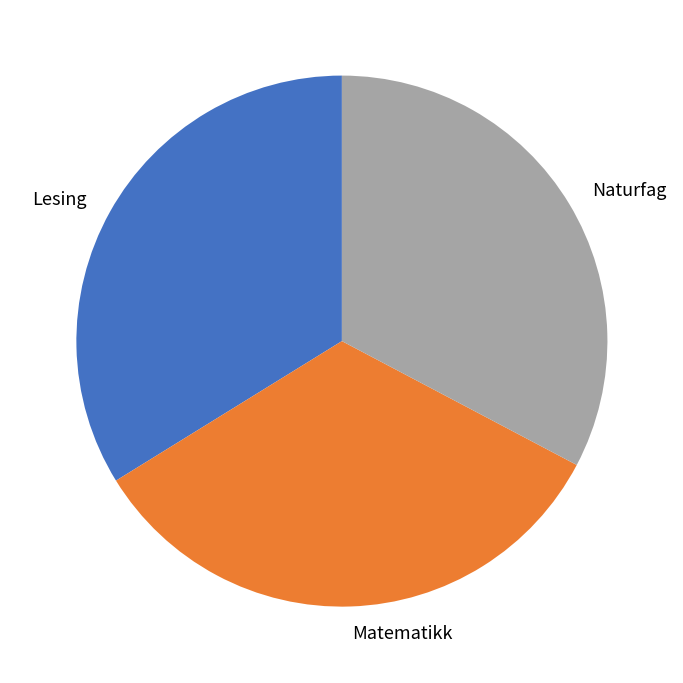

Which slice is the smallest?

Naturfag